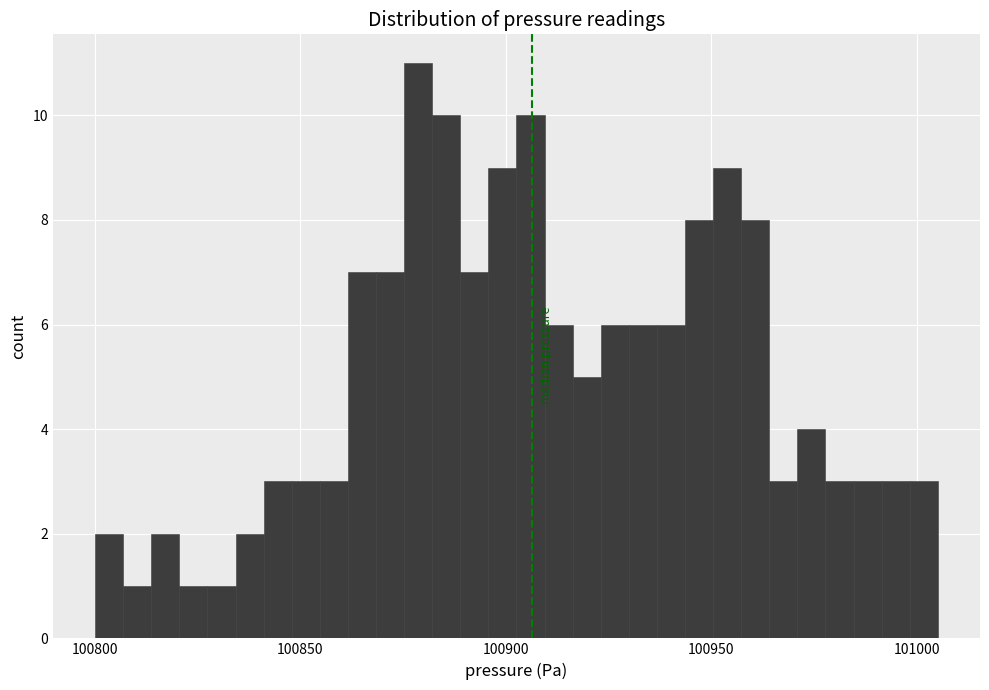

Read against the x-axis, roughly where is the centre of the tallest bar?

100880